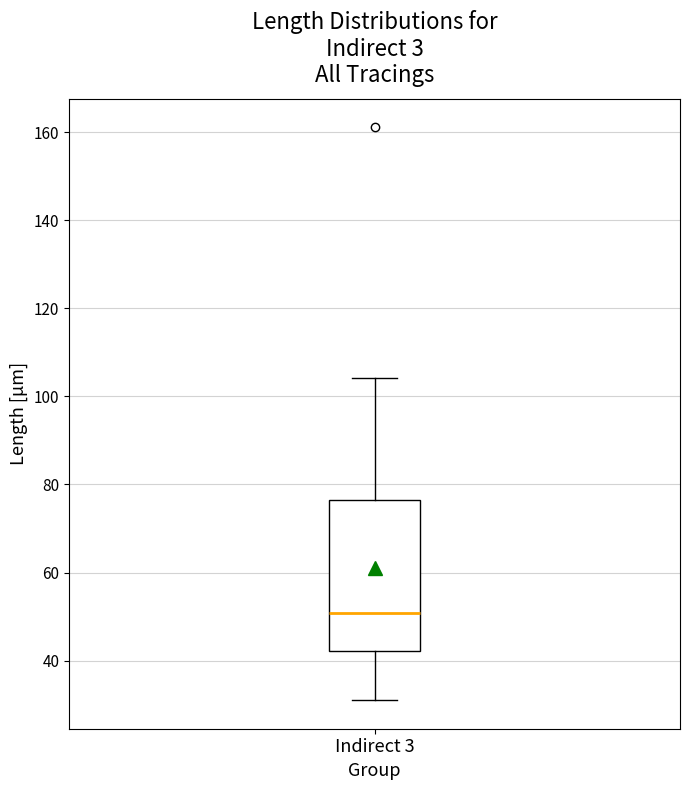

Where is the upper edge of the box for Indirect 3 on the y-axis? The values are not printed on the chart, so give them approximately, as read against the axis.

76